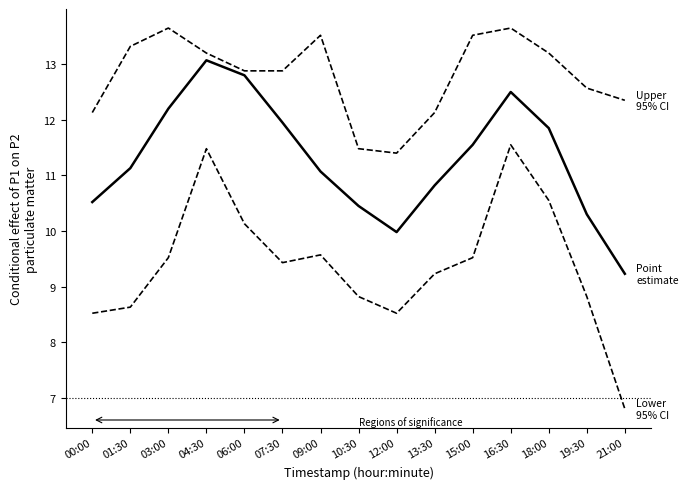

Is this an area chart (filled region under the line)?

No